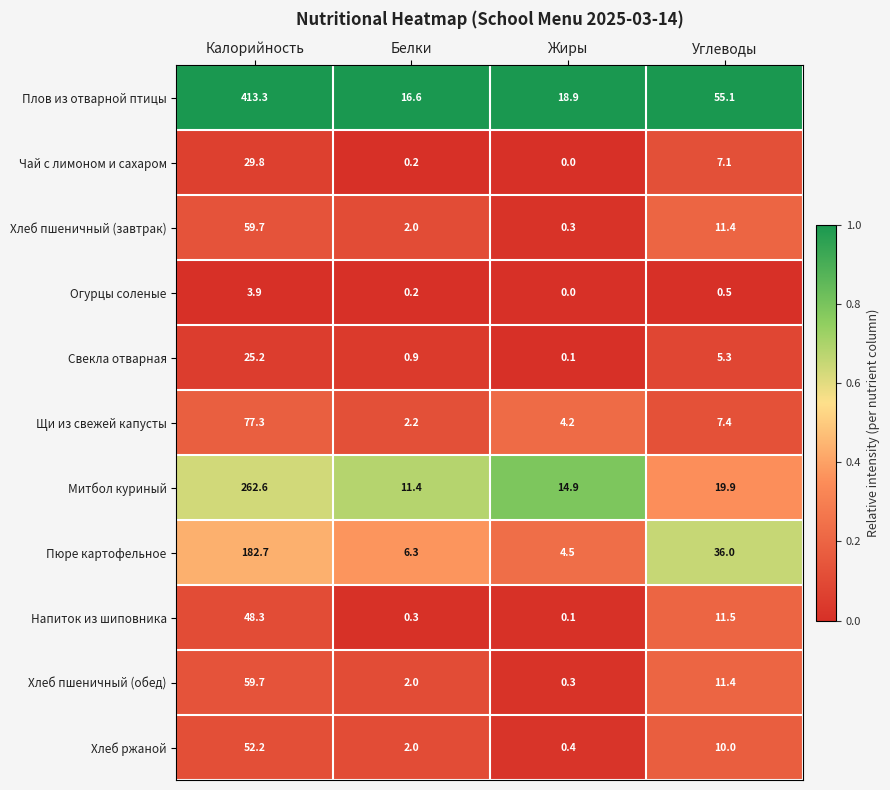

Is it true that Чай с лимоном и сахаром equals 0.0 at Жиры?

True